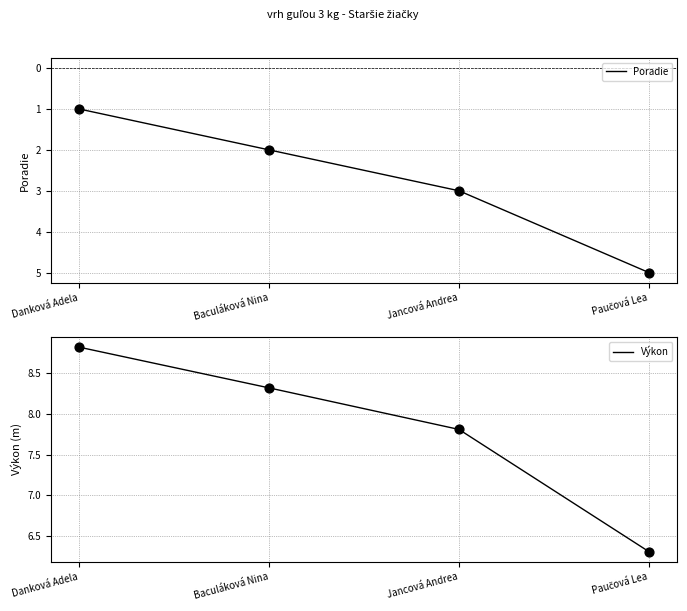

Which series contains the highest Y value?

Výkon